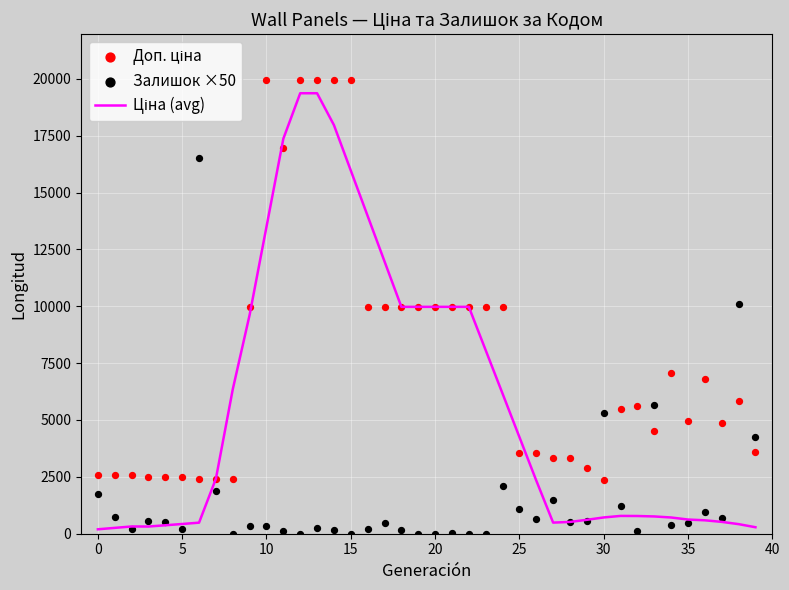

What are all the series names shown in the legend?

Ціна (avg), Доп. ціна, Залишок ×50